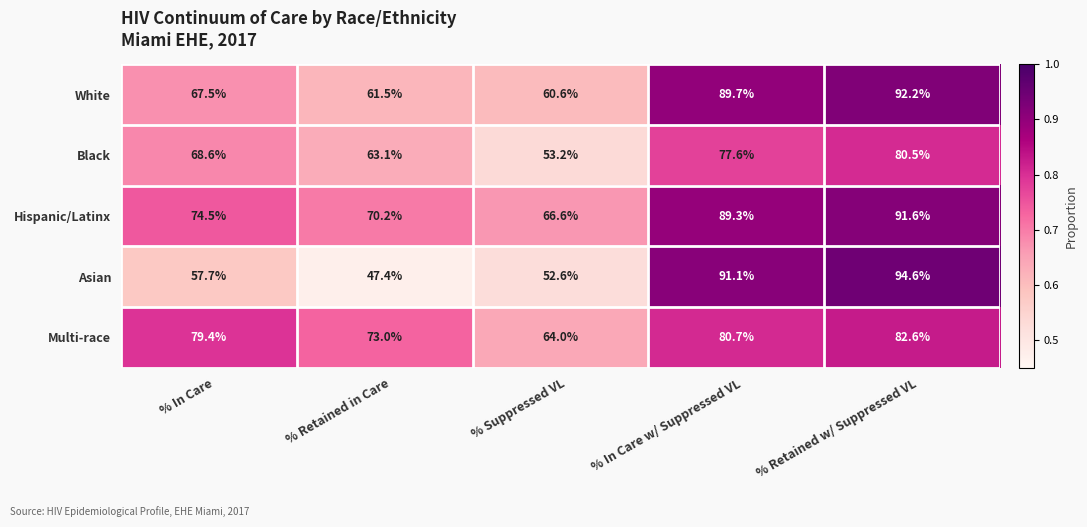

Reading left to right, transcribe all the data shown in this chart.

White: 67.5	61.5	60.6	89.7	92.2
Black: 68.6	63.1	53.2	77.6	80.5
Hispanic/Latinx: 74.5	70.2	66.6	89.3	91.6
Asian: 57.7	47.4	52.6	91.1	94.6
Multi-race: 79.4	73.0	64.0	80.7	82.6